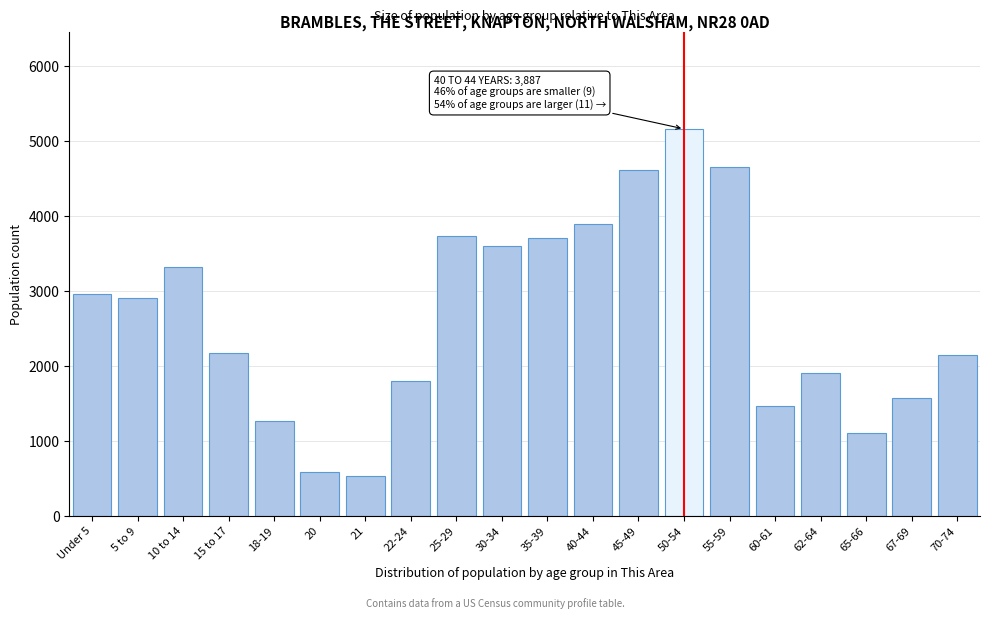

Which label corresponds to the largest value in the chart?

50-54